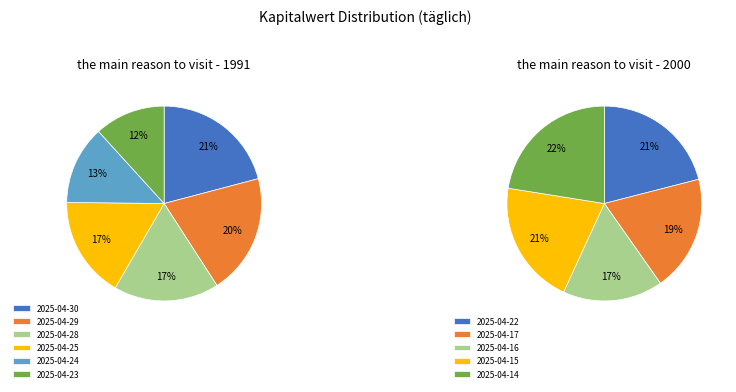

Does 2025-04-15 account for over 50% of the chart?

No